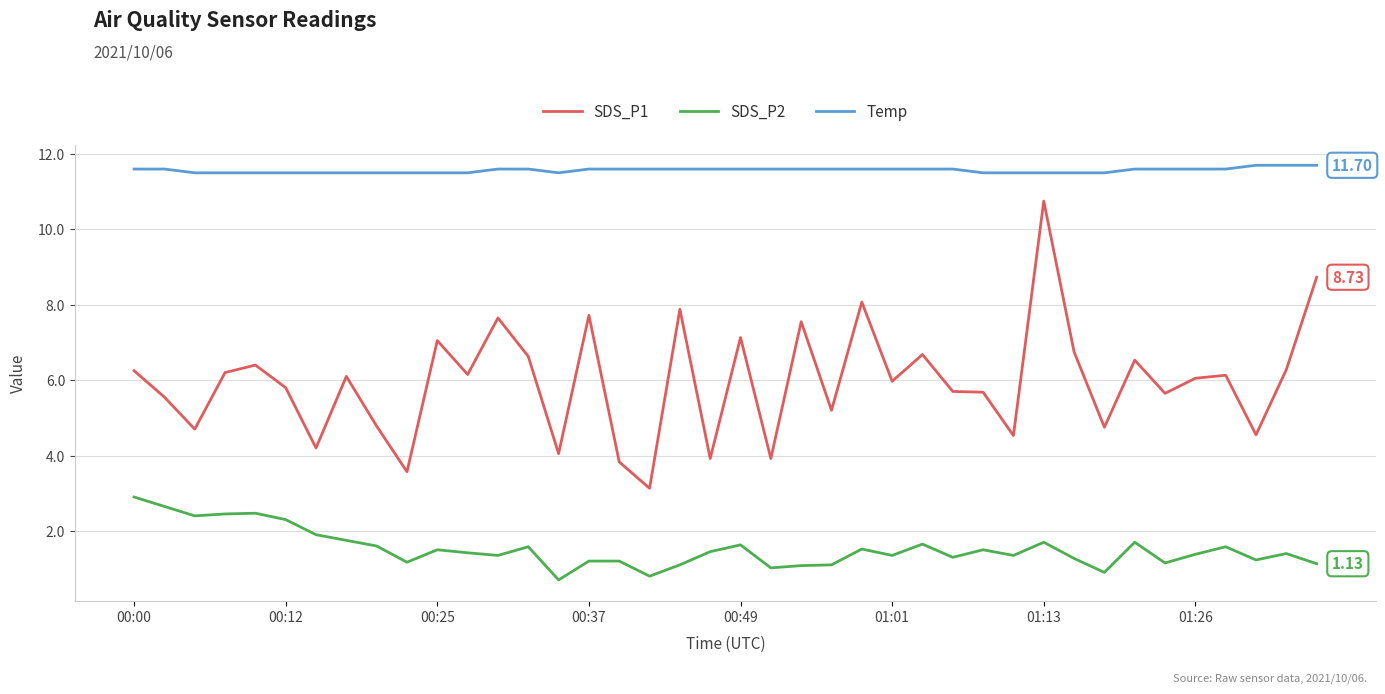

Rank the series by their average value, from lowest to highest.

SDS_P2, SDS_P1, Temp